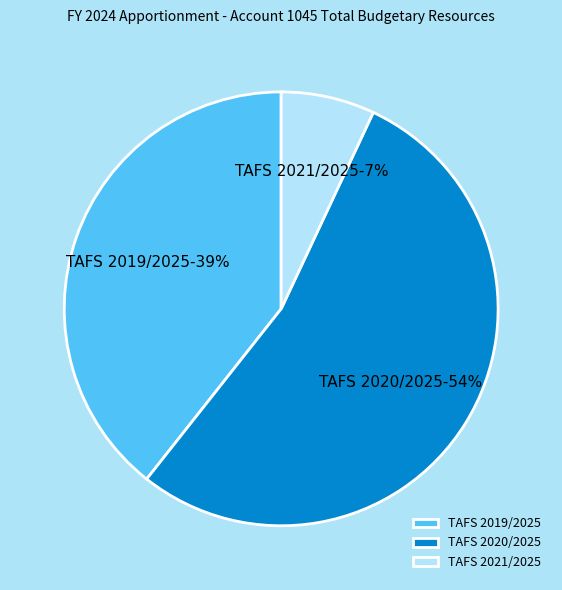

How many slices are in this pie chart?

3